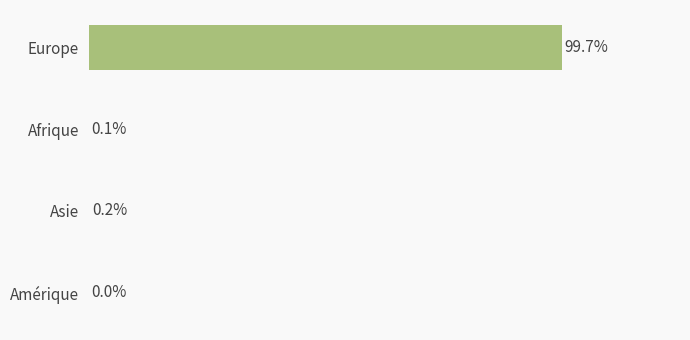

At which label is the value closest to 49?

Asie